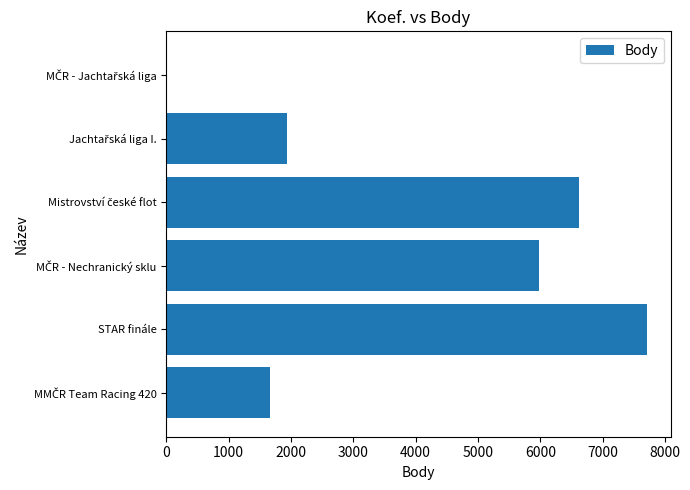

What is the sum of all values?

23922